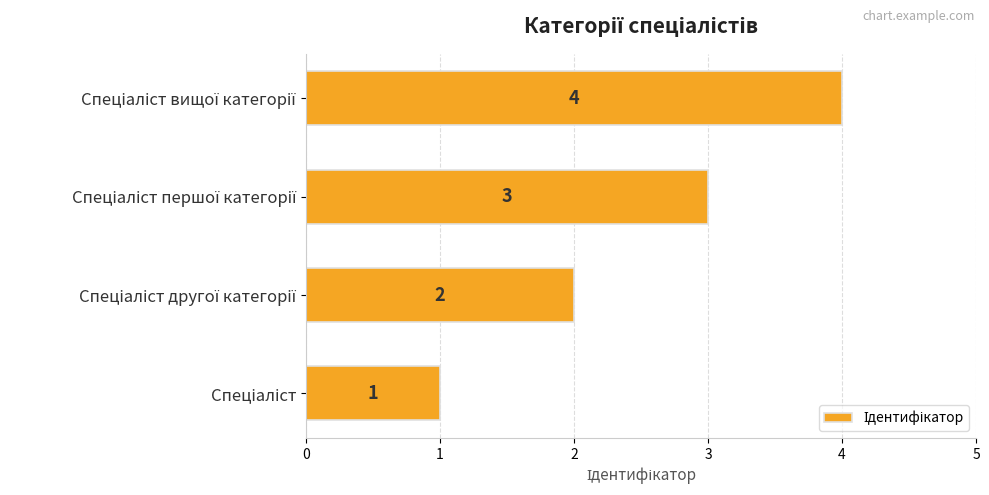

What is the sum of all values?

10